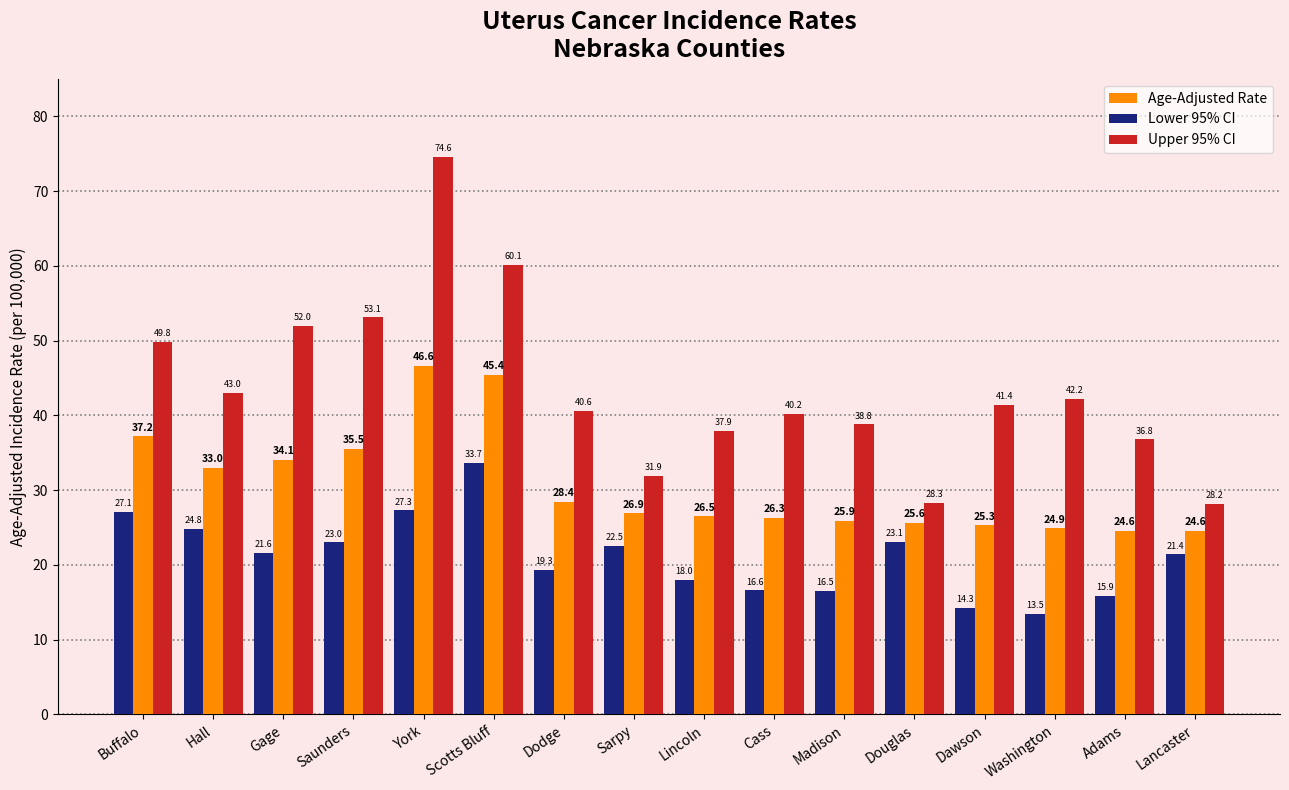

The value of Age-Adjusted Rate at Madison is 25.9. True or false?

True